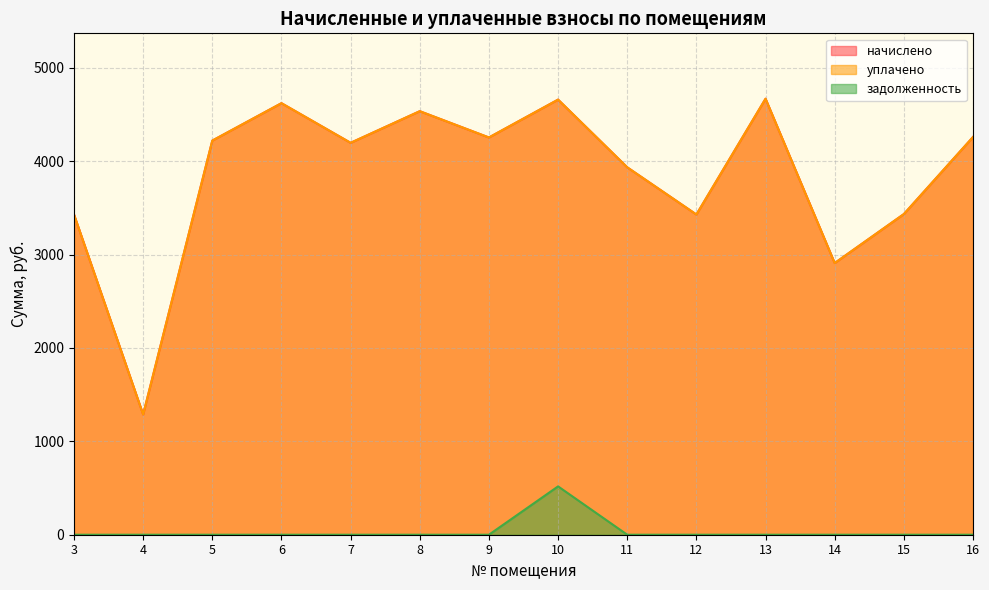

What are all the series names shown in the legend?

начислено, уплачено, задолженность